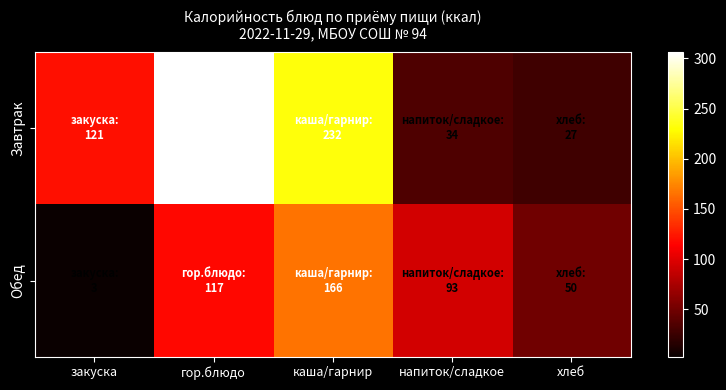

Which series has the largest total across all categories?

Завтрак